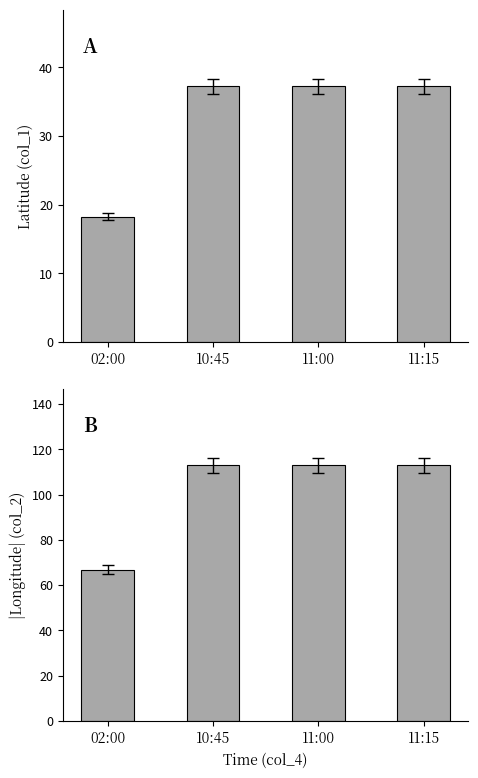

The value of col_2 at 11:15 is 195.9. True or false?

False